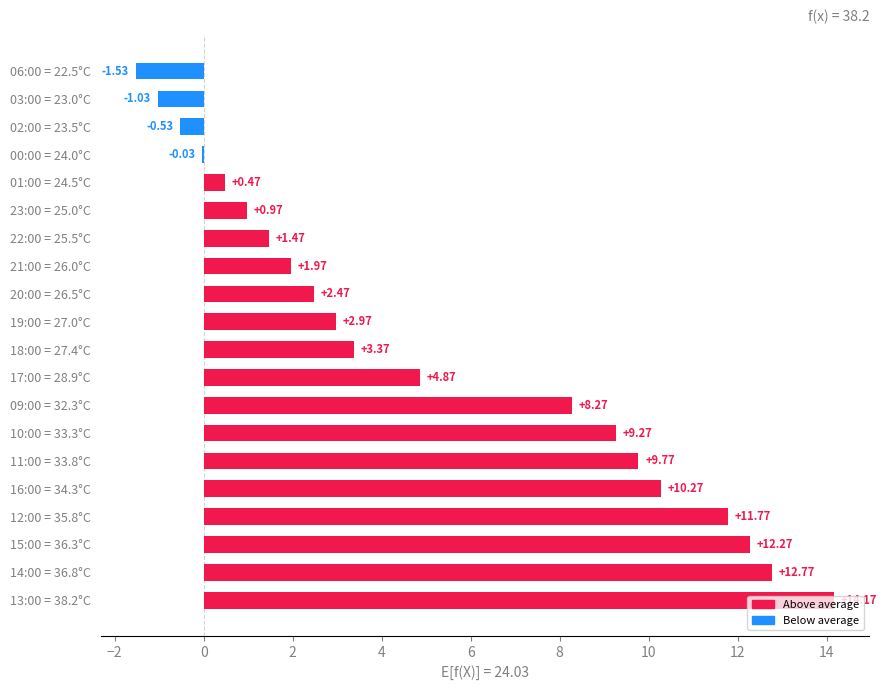

What are all the series names shown in the legend?

Above average, Below average